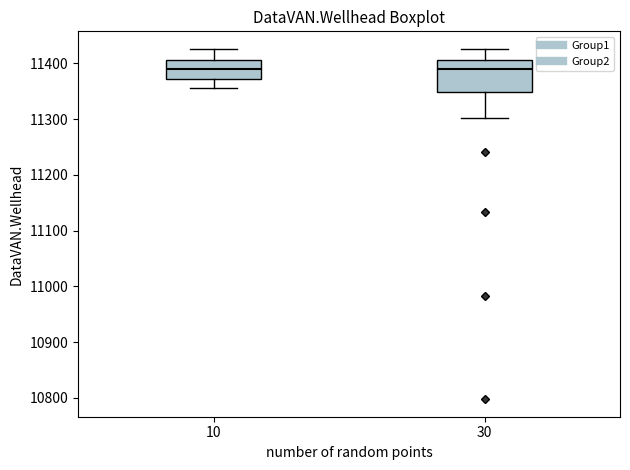

Comparing the boxes themselves (not the whiskers), which one is the tallest?

30